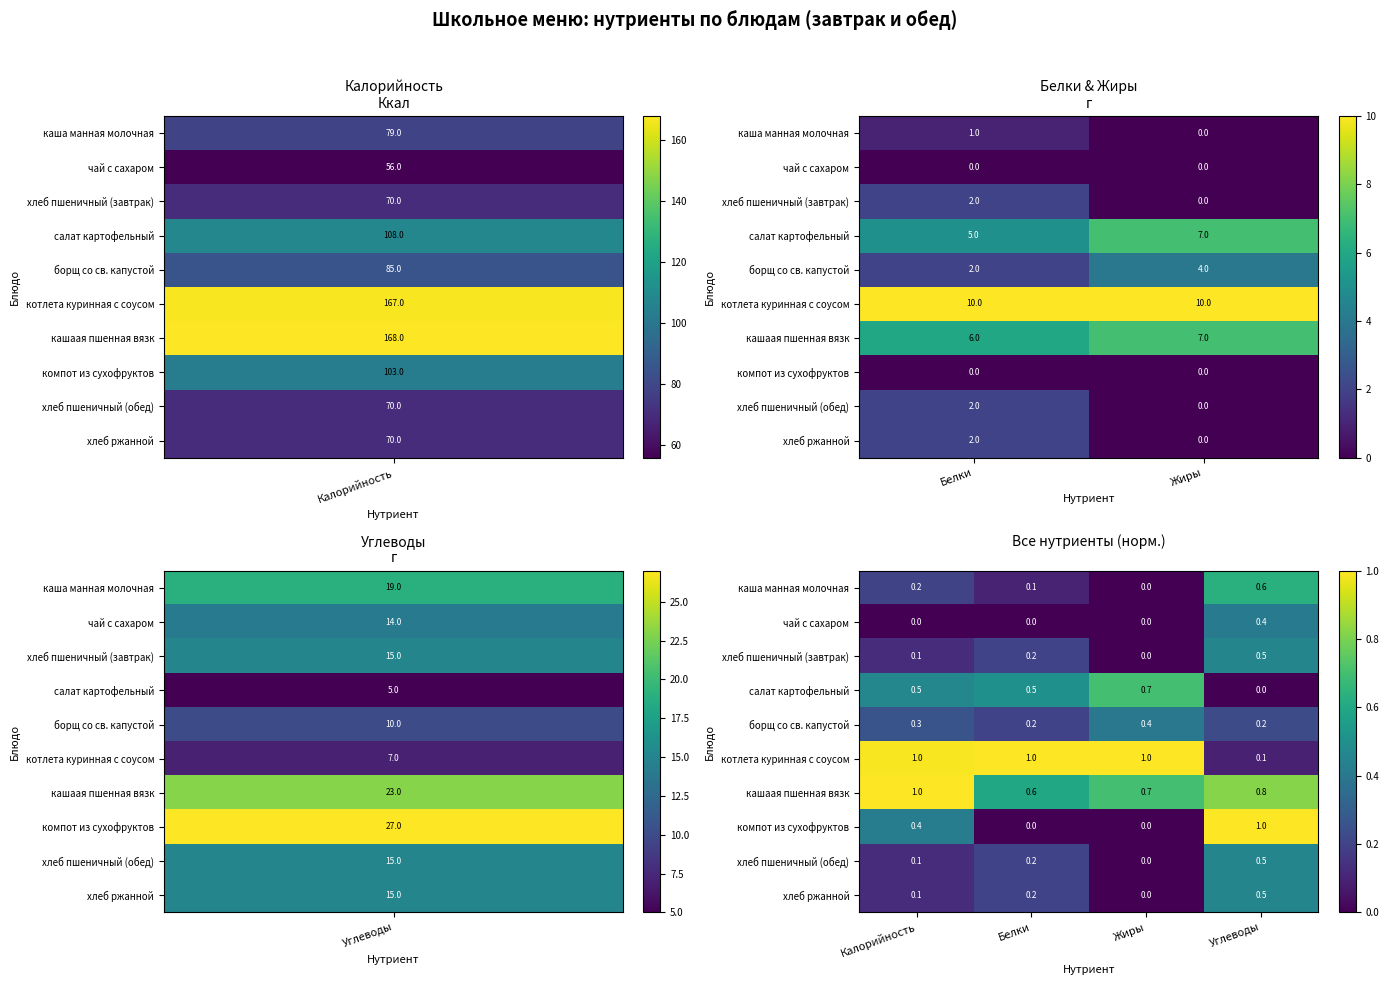

Rank the series at Жиры from highest to lowest value.

котлета куринная с соусом, салат картофельный, кашаая пшенная вязк, борщ со св. капустой, каша манная молочная, чай с сахаром, хлеб пшеничный (завтрак), компот из сухофруктов, хлеб пшеничный (обед), хлеб ржанной